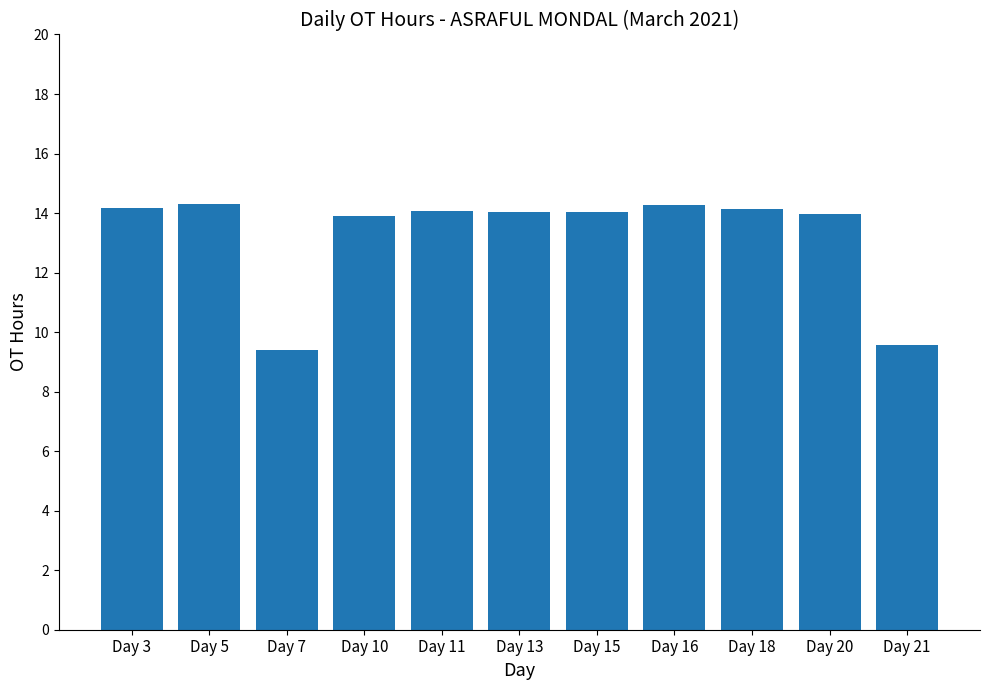

What is the ratio of the value at Day 13 to the value at Day 5?

1.0